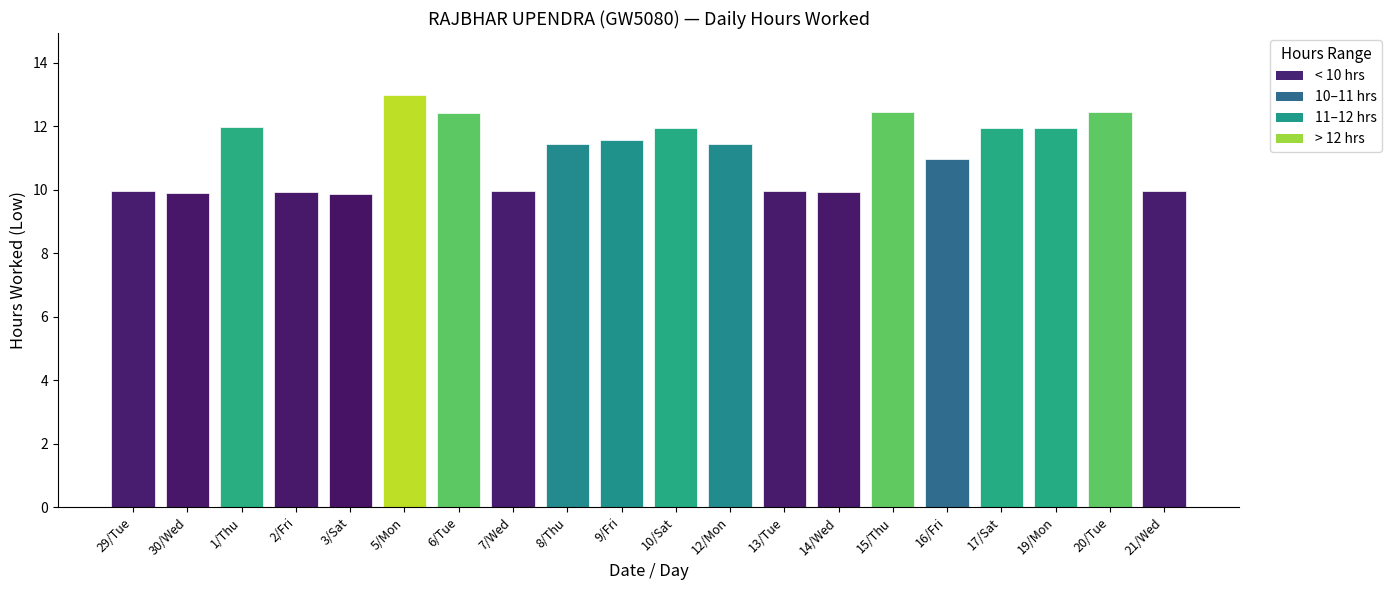

How many data points does each series have?

20